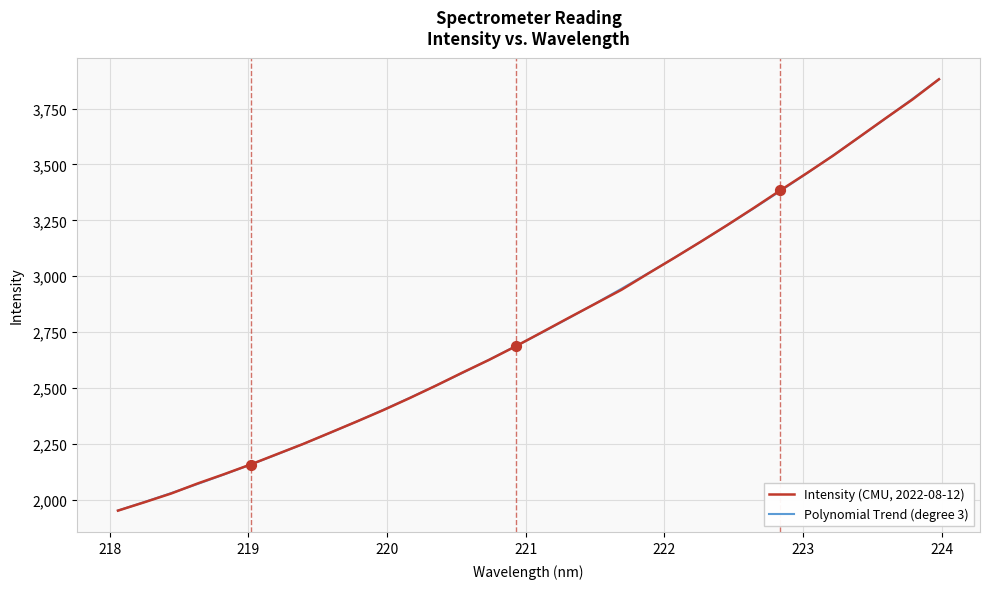

Rank the series by their maximum value, from lowest to highest.

Polynomial Trend (degree 3), Intensity (CMU, 2022-08-12)